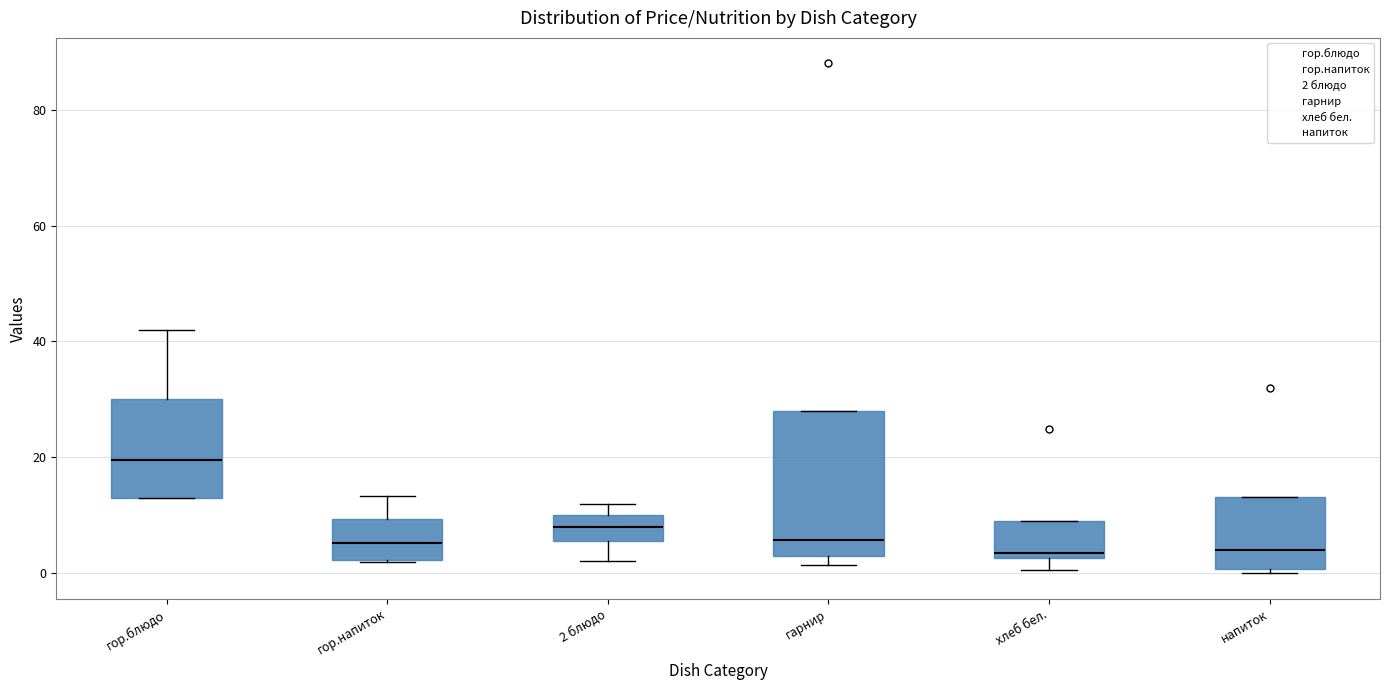

Comparing the boxes themselves (not the whiskers), which one is the tallest?

гарнир